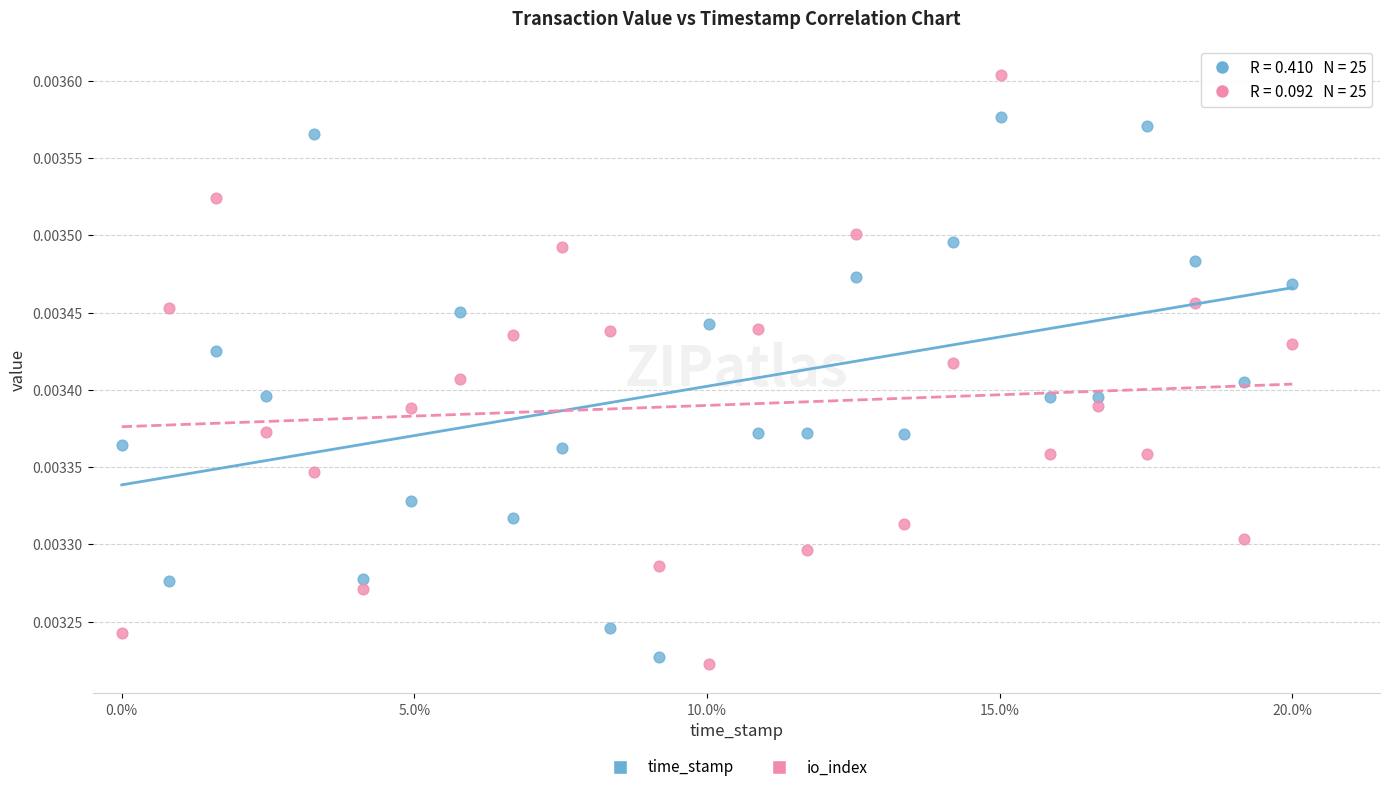

What are all the series names shown in the legend?

time_stamp, io_index